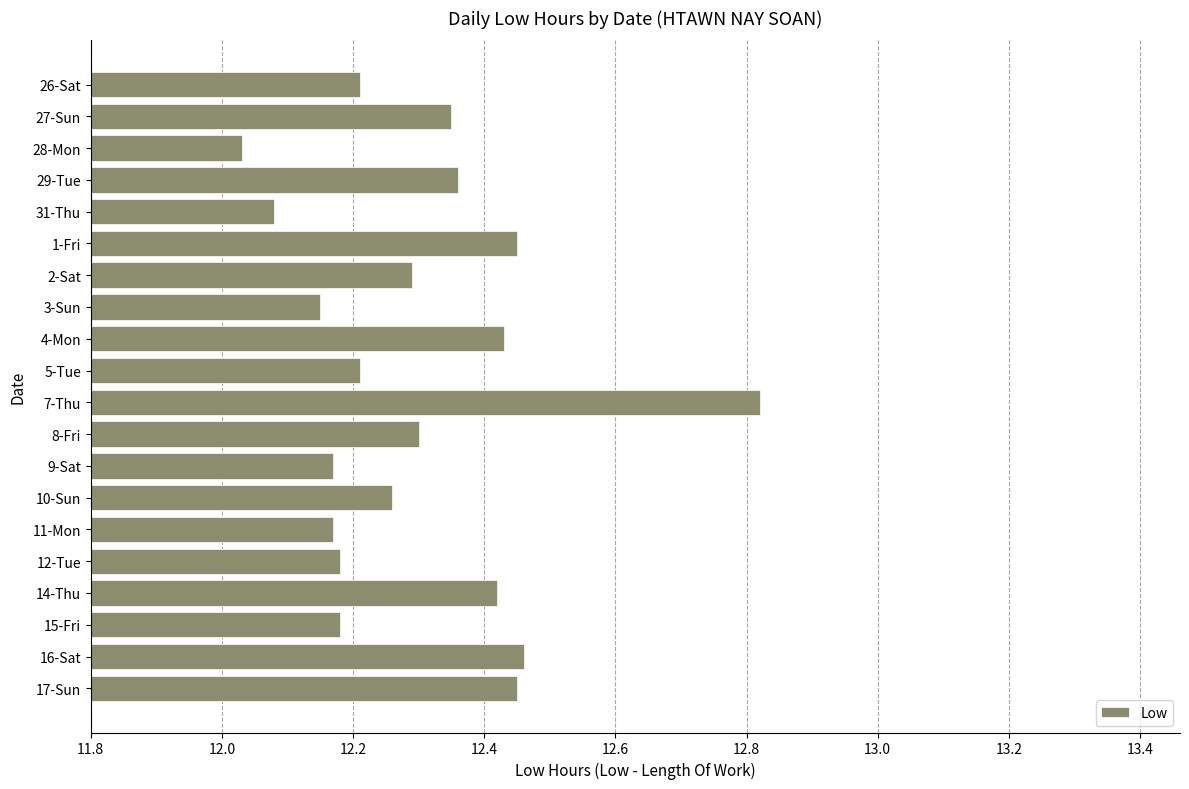

What is the change in value from 3-Sun to 17-Sun?

+0.3